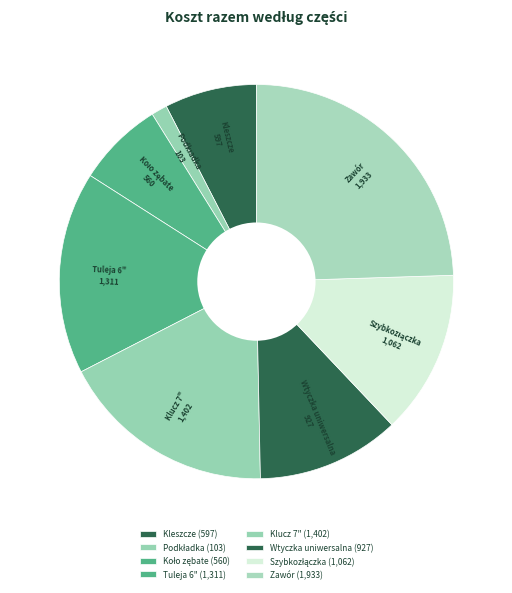

Which slice is the largest?

Zawór